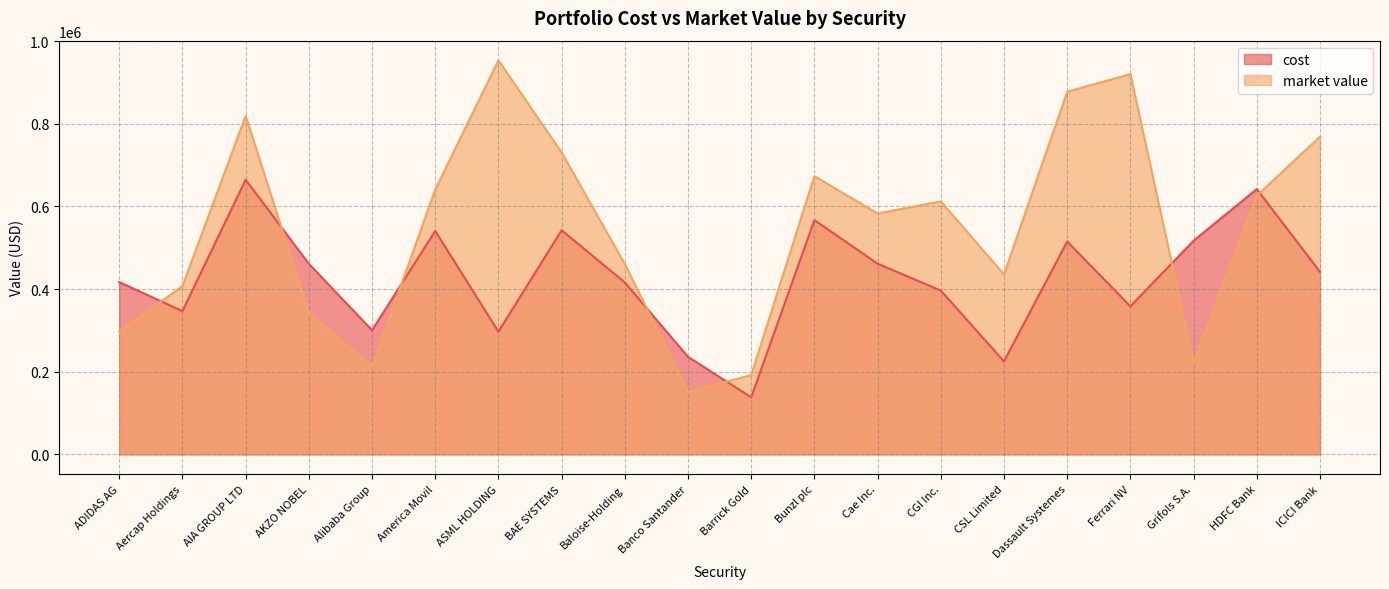

What is the sum of all cost values?

8480247.2